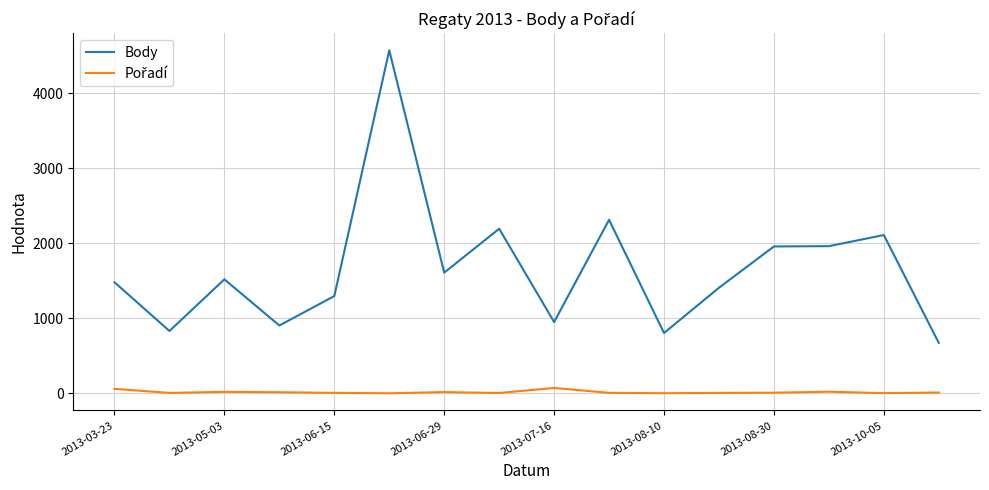

Which series has the widest spread of values?

Body